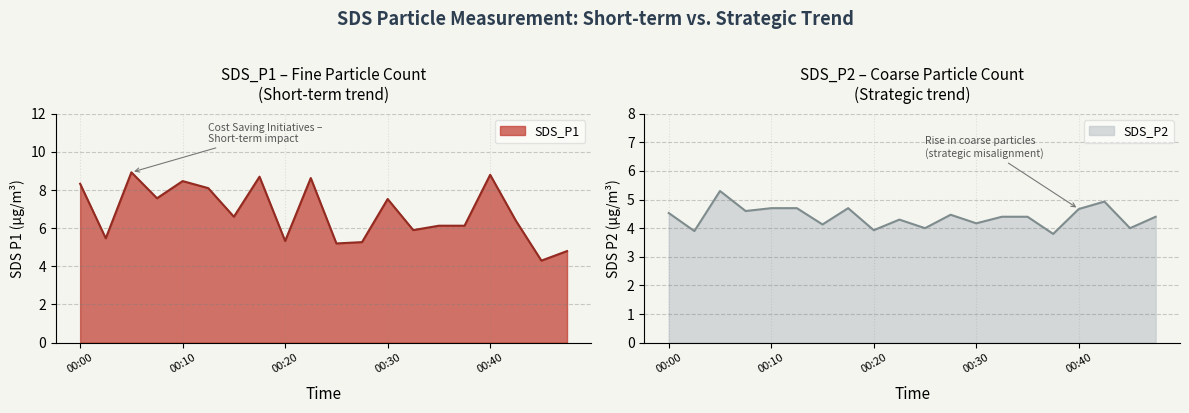

Reading left to right, transcribe all the data shown in this chart.

SDS_P1: 00:00=8.3	00:02=5.5	00:05=8.9	00:08=7.6	00:10=8.5	00:13=8.1	00:15=6.6	00:18=8.7	00:20=5.3	00:23=8.6	00:25=5.2	00:28=5.3	00:30=7.5	00:33=5.9	00:35=6.1	00:38=6.1	00:40=8.8	00:43=6.4	00:45=4.3	00:48=4.8
SDS_P2: 00:00=4.5	00:02=3.9	00:05=5.3	00:08=4.6	00:10=4.7	00:13=4.7	00:15=4.1	00:18=4.7	00:20=3.9	00:23=4.3	00:25=4.0	00:28=4.5	00:30=4.2	00:33=4.4	00:35=4.4	00:38=3.8	00:40=4.7	00:43=4.9	00:45=4.0	00:48=4.4